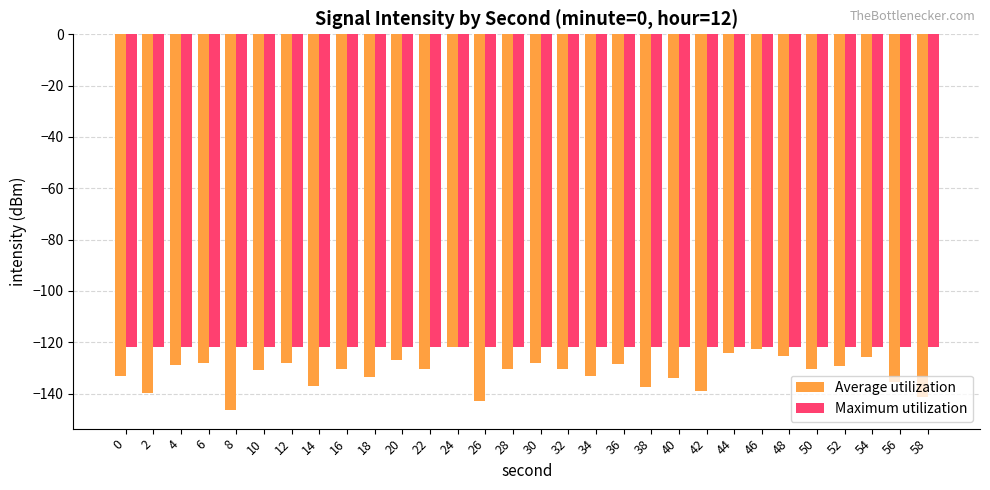

List the series in order of their overall mean, highest first.

Maximum utilization, Average utilization